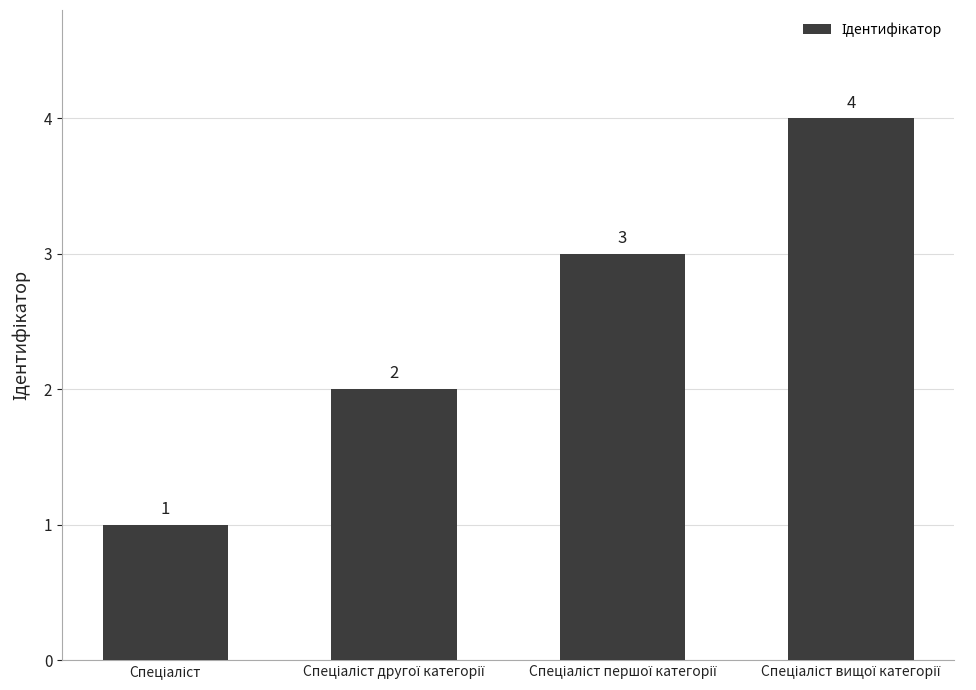

How many distinct data groups are displayed?

1